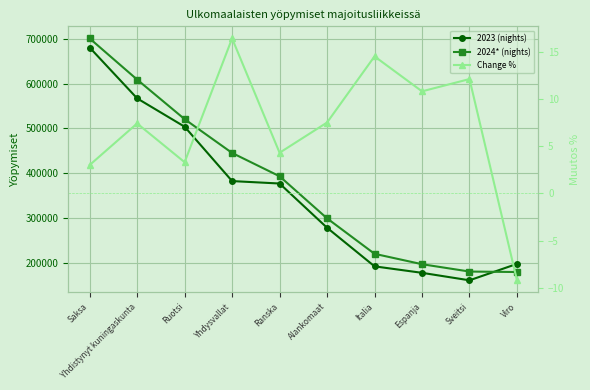

Reading right to left, list all the values displayed in this chart.

2023 (nights): Viro=198000.0	Sveitsi=161366.0	Espanja=178060.0	Italia=192512.0	Alankomaat=278613.0	Ranska=377216.0	Yhdysvallat=382658.0	Ruotsi=503920.0	Yhdistynyt kuningaskunta=567125.0	Saksa=680486.0
2024* (nights): Viro=179853.0	Sveitsi=180895.0	Espanja=197273.0	Italia=220455.0	Alankomaat=299547.0	Ranska=393391.0	Yhdysvallat=445371.0	Ruotsi=520775.0	Yhdistynyt kuningaskunta=608996.0	Saksa=700761.0
Change %: Viro=-9.2	Sveitsi=12.1	Espanja=10.8	Italia=14.5	Alankomaat=7.5	Ranska=4.3	Yhdysvallat=16.4	Ruotsi=3.3	Yhdistynyt kuningaskunta=7.4	Saksa=3.0